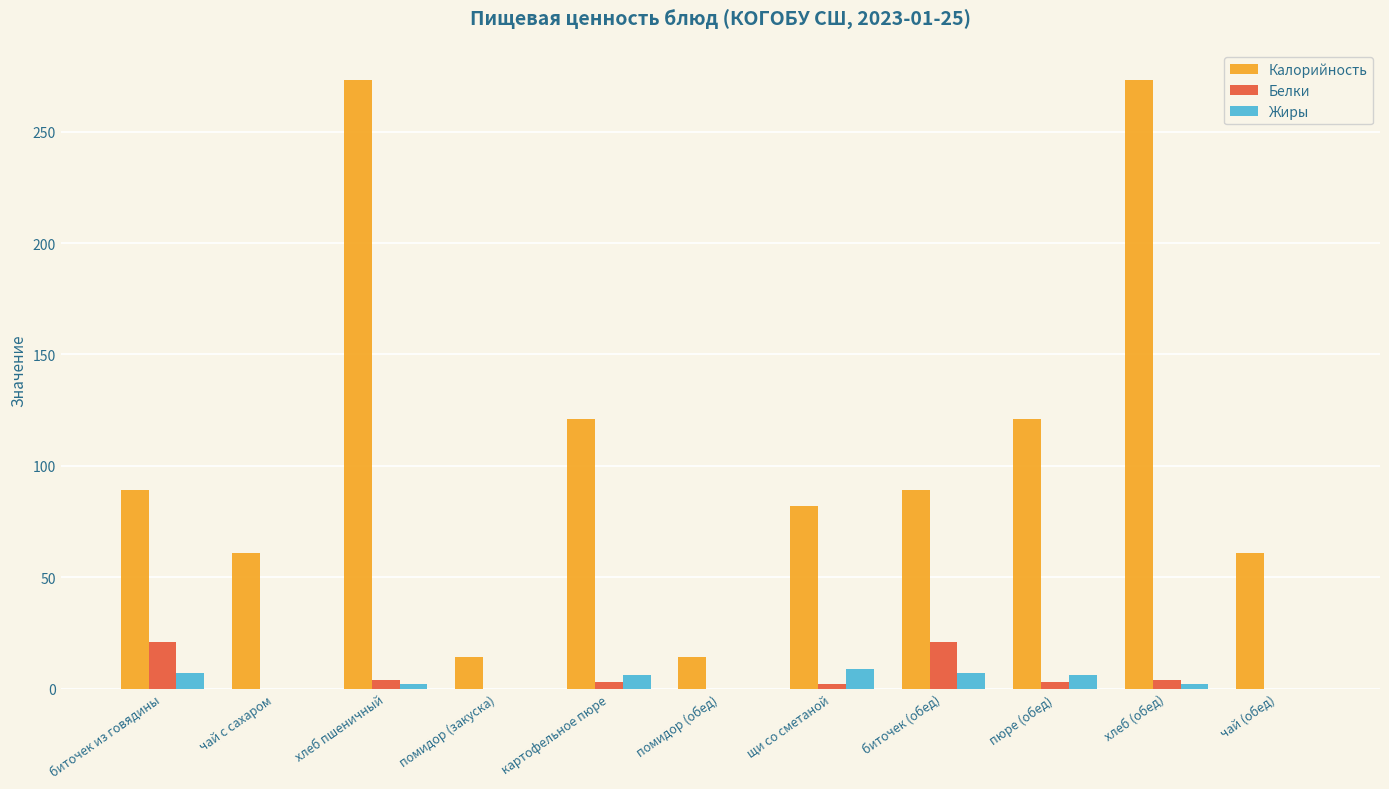

What is the sum of all Жиры values?

39.1